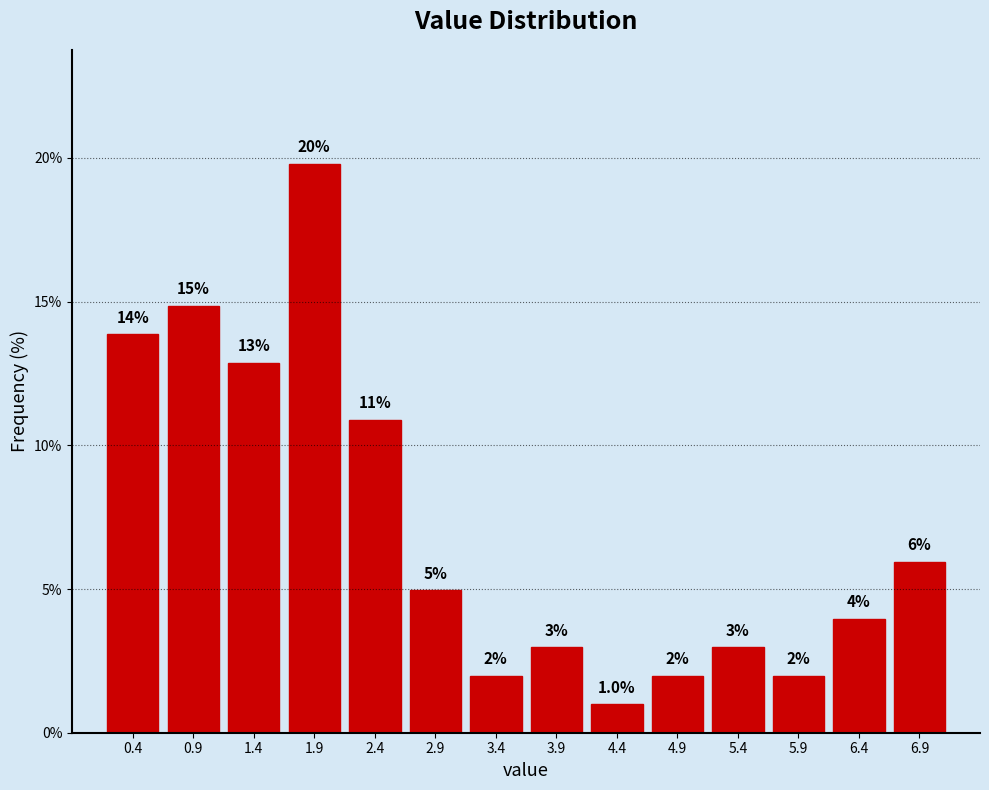

Which range on the x-axis has the tallest bar?

1.6 to 2.1